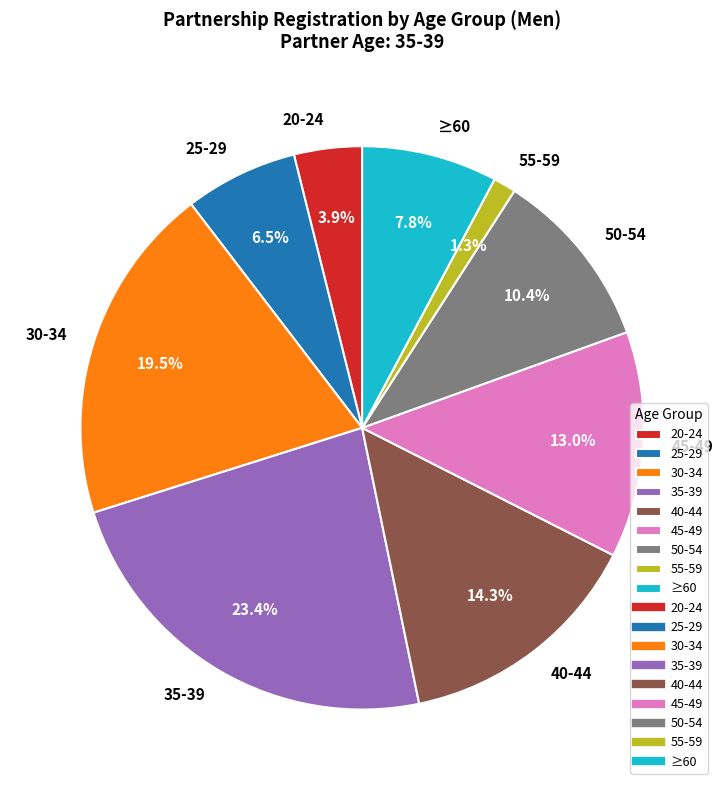

What is the smallest slice in the pie chart?

55-59